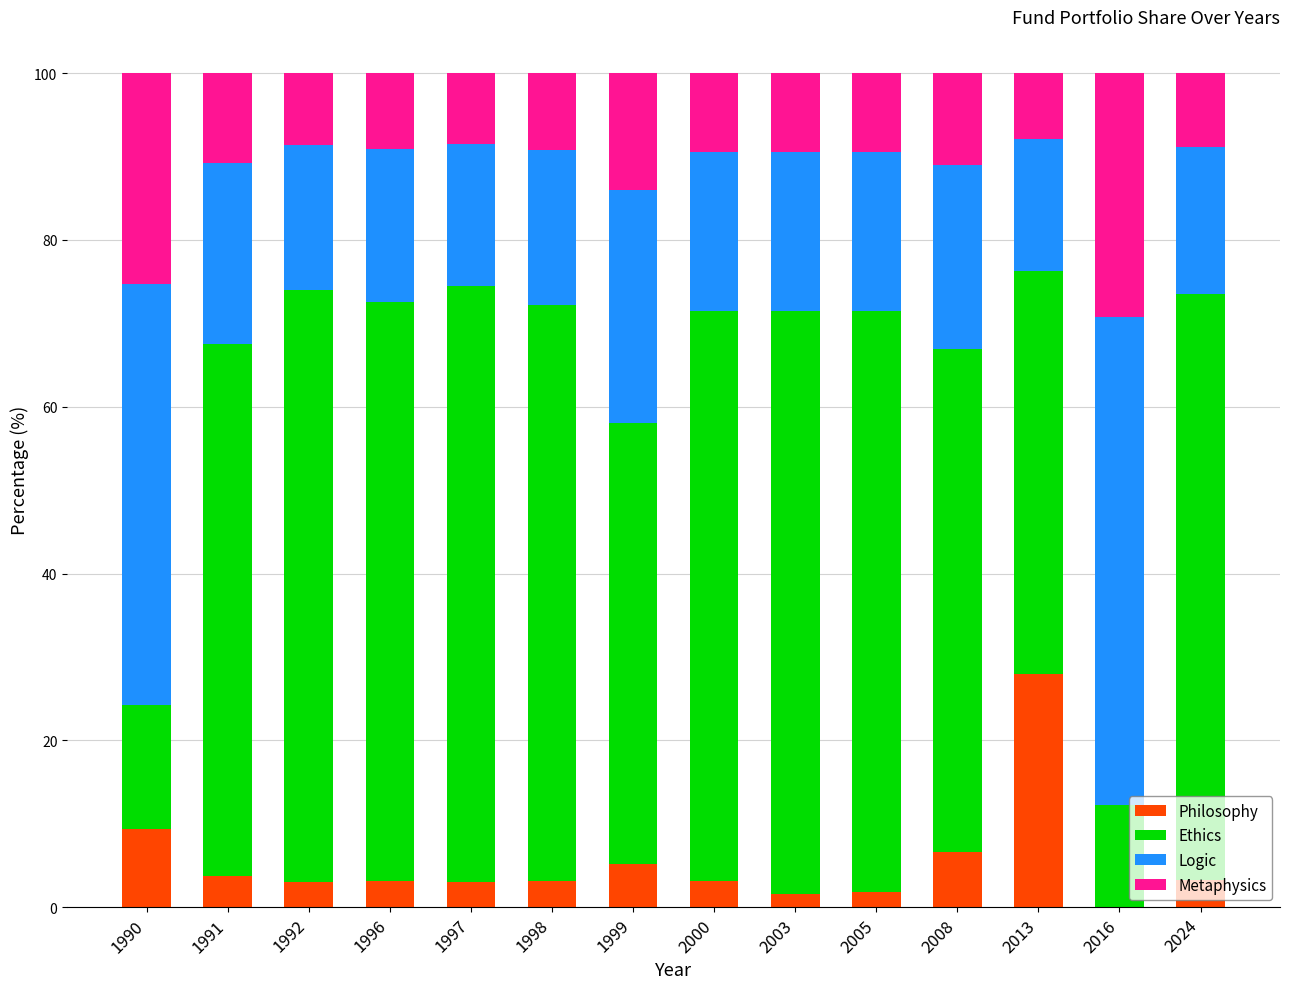

At which label does Philosophy reach its peak?

2013